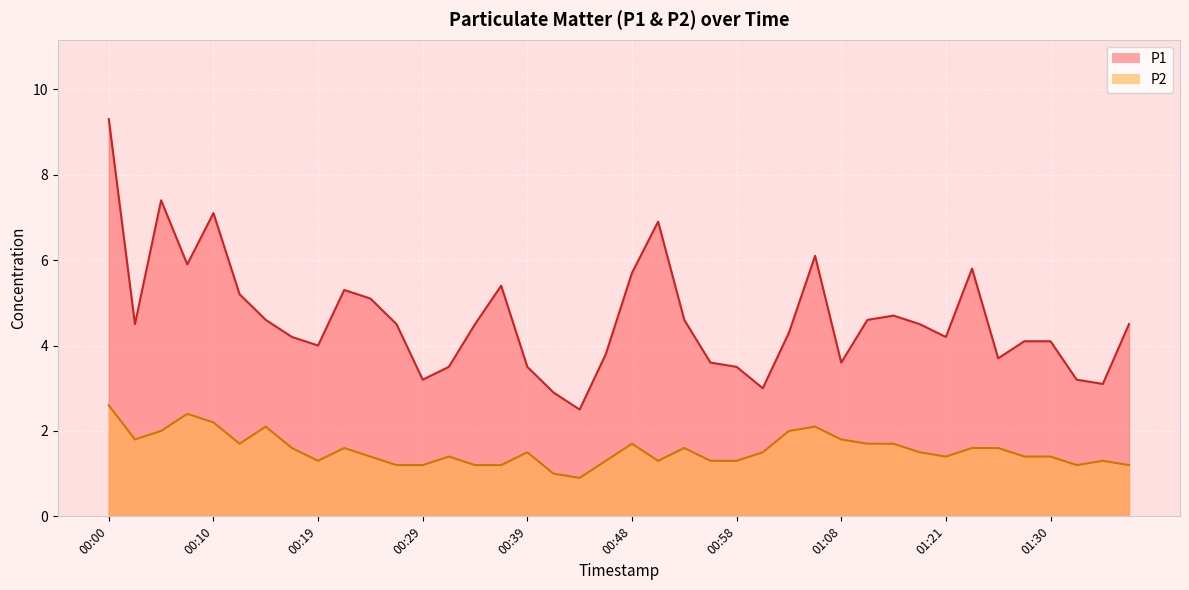

Which series has the largest total across all categories?

P1